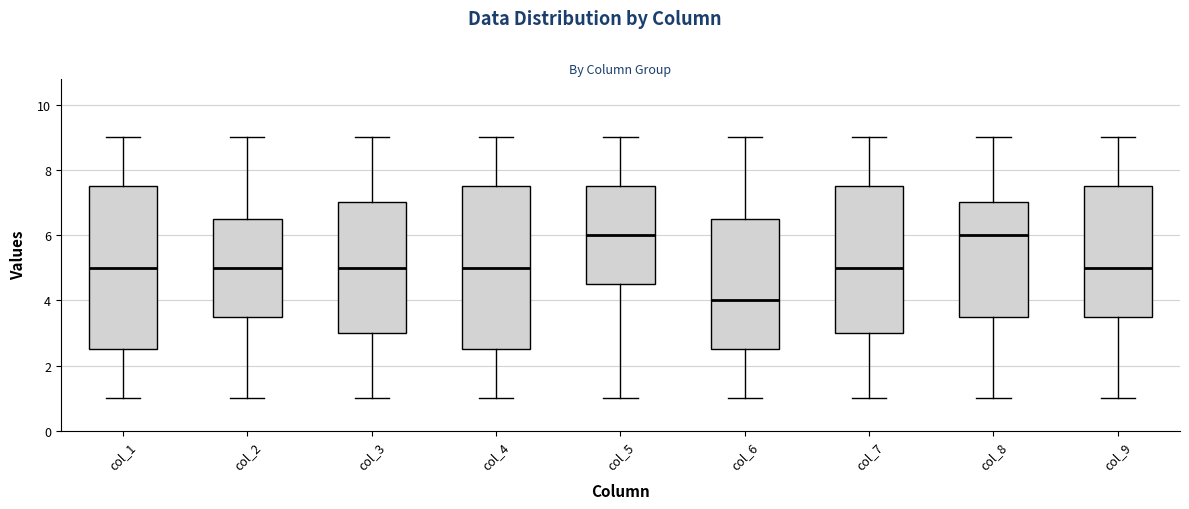

Which box has the lowest median line?

col_6